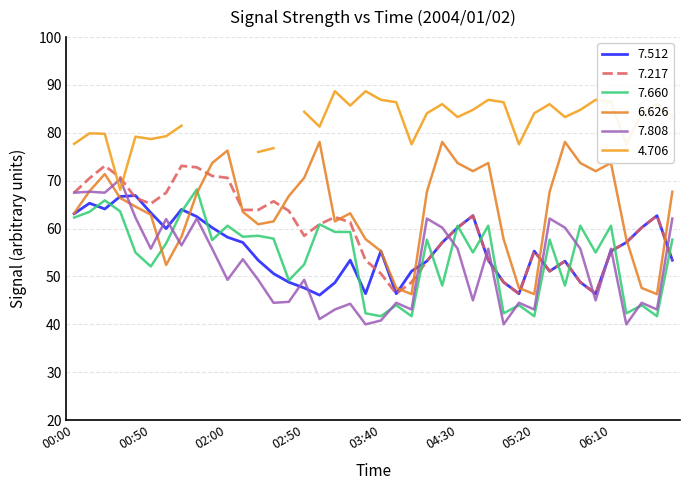

What is the average value of the   7.808 series?

52.3